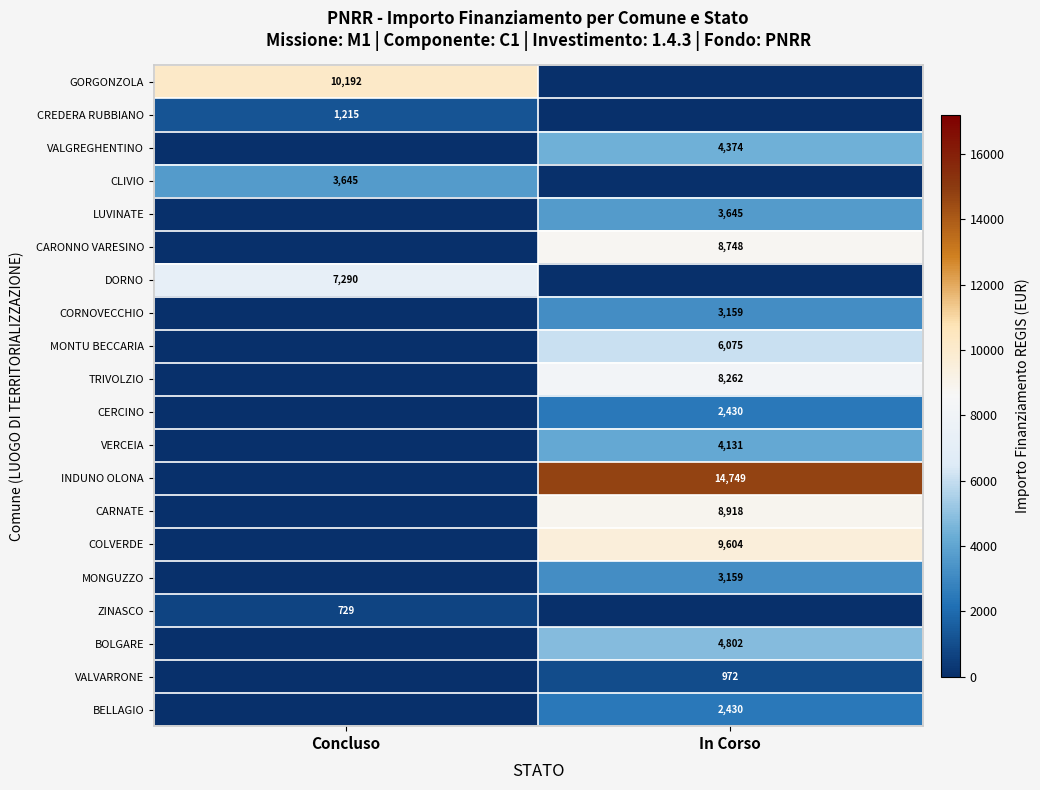

True or false: CERCINO has a value of 2430 at In Corso.

True